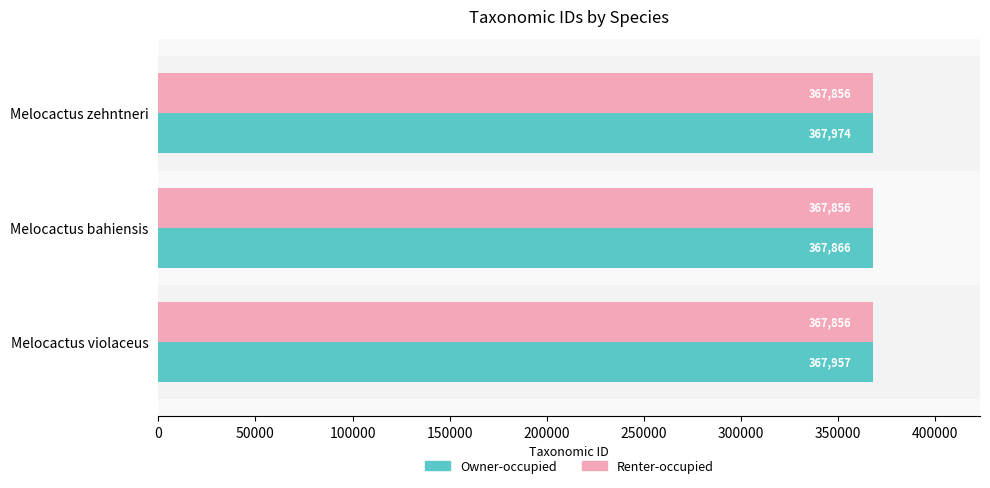

At which label does Owner-occupied reach its minimum?

Melocactus bahiensis